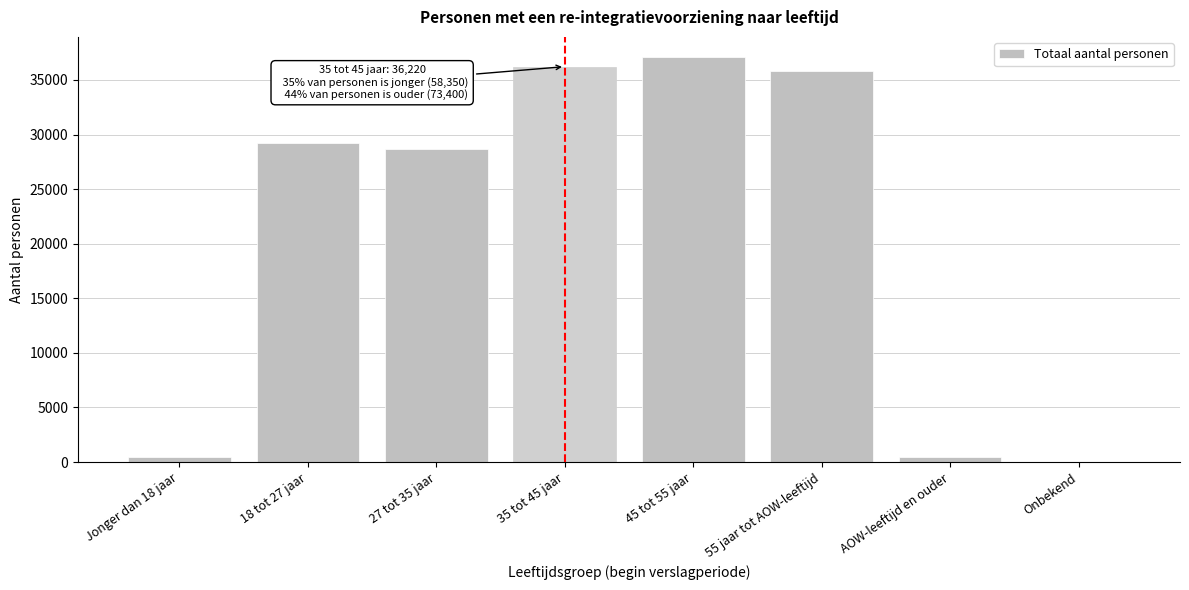

What is the sum of all values?

167970